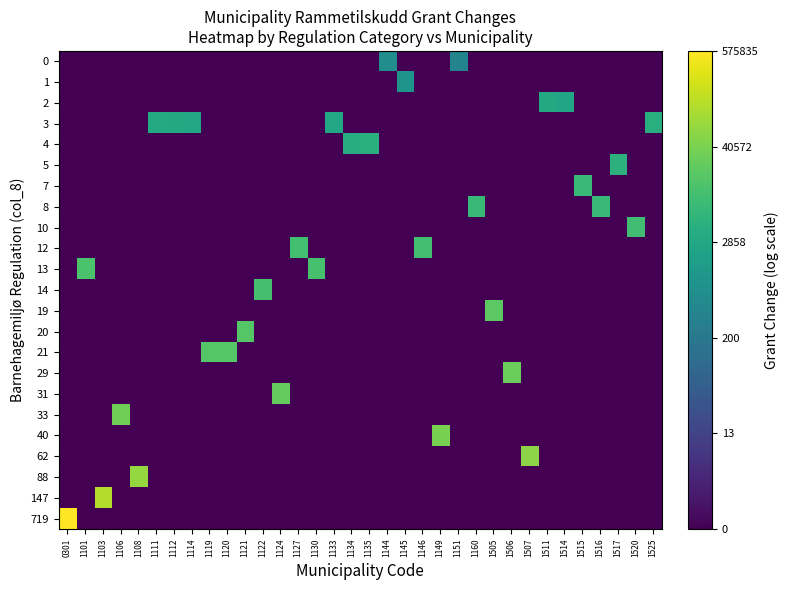

At which category does the chart reach its peak across all series?

0301